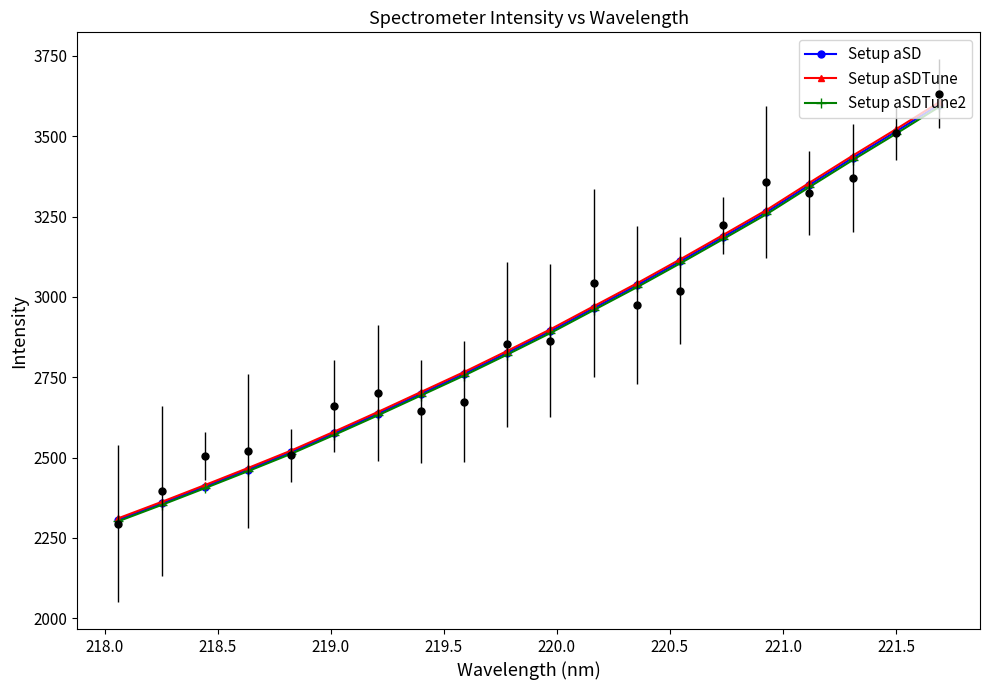

True or false: Setup aSD has more than 2 interior local peaks.

False